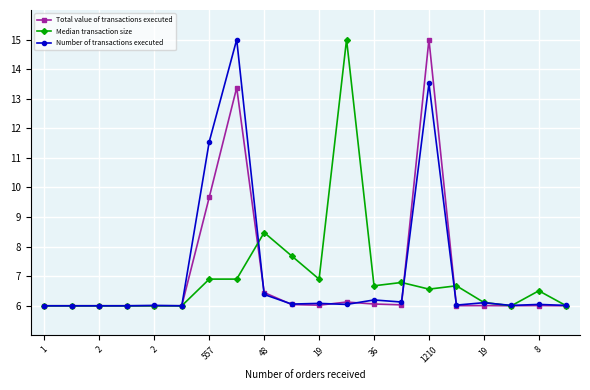

What is the sum of all Total value of transactions executed values?

140.8